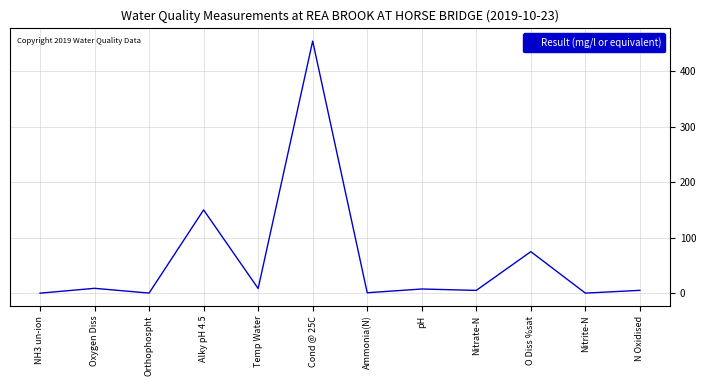

What is the greatest value displayed?

454.0